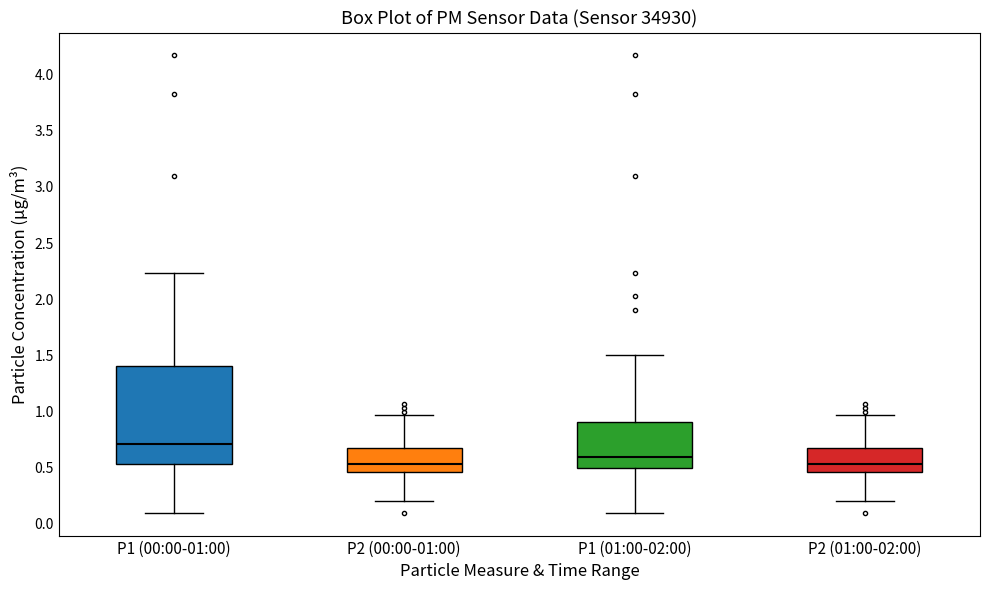

Where does the median line of the box for P1 (01:00-02:00) sit on the y-axis? The values are not printed on the chart, so give them approximately, as read against the axis.

0.60